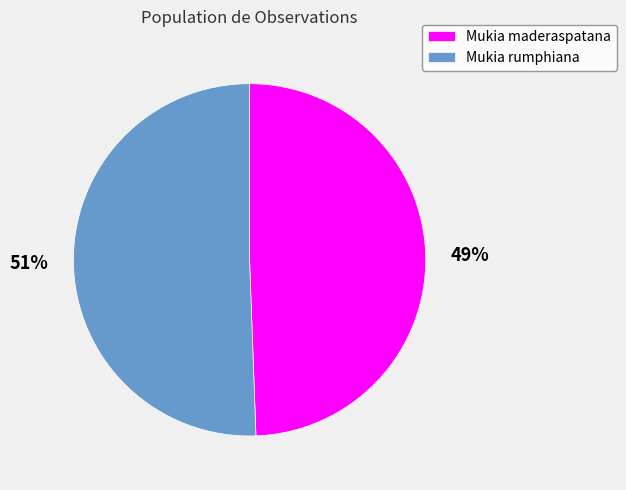

Count the number of slices in the pie.

2